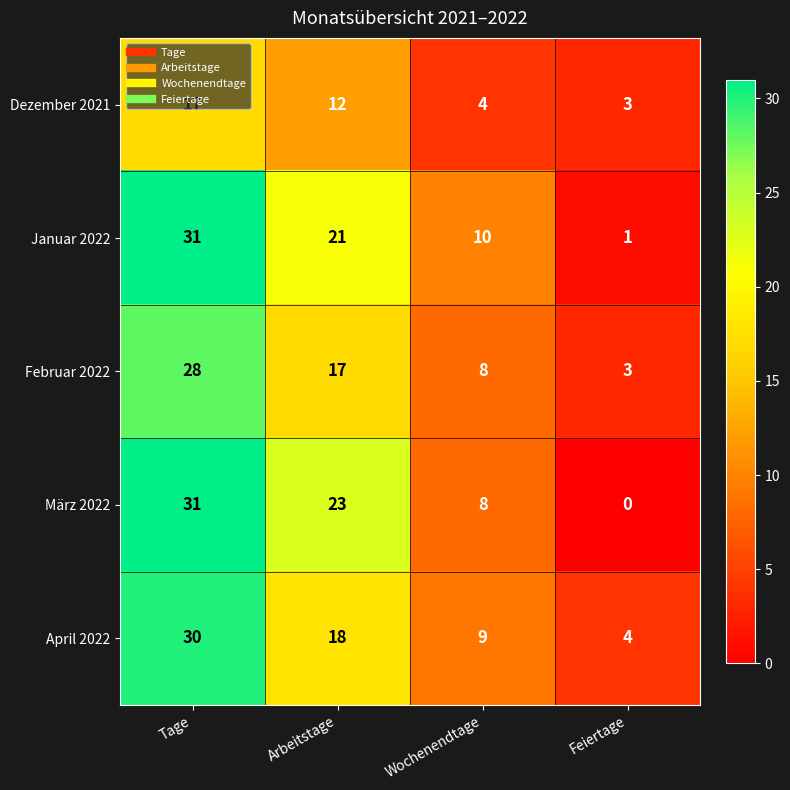

What is the total value across all series at Arbeitstage?

91